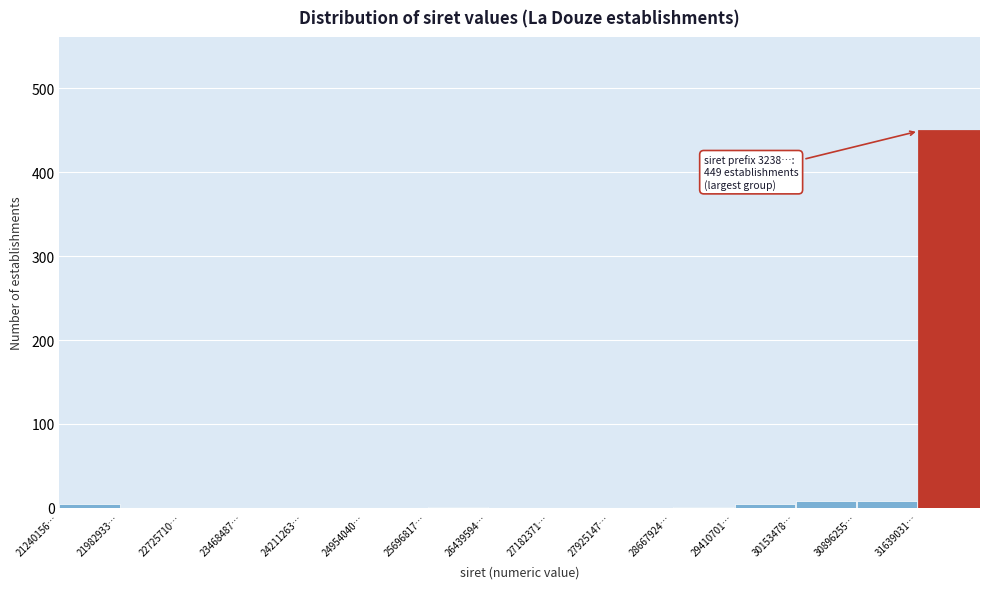

True or false: the data shows 805 at 31639031….

False